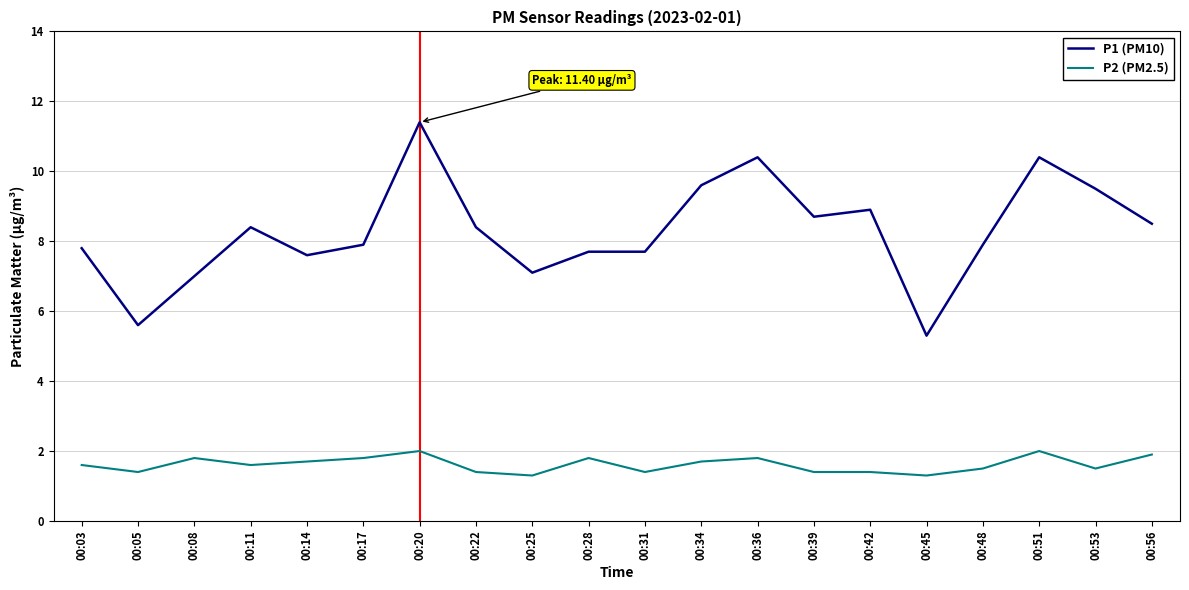

The P1 (PM10) series shows 16.6 at 00:34. True or false?

False